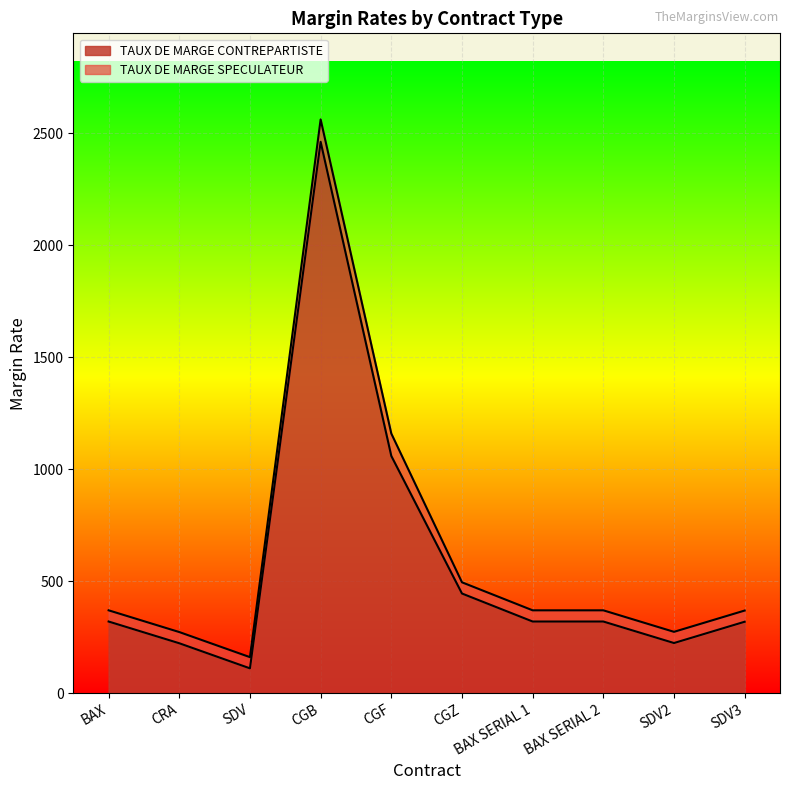

Does the chart display data point markers on the line(s)?

No